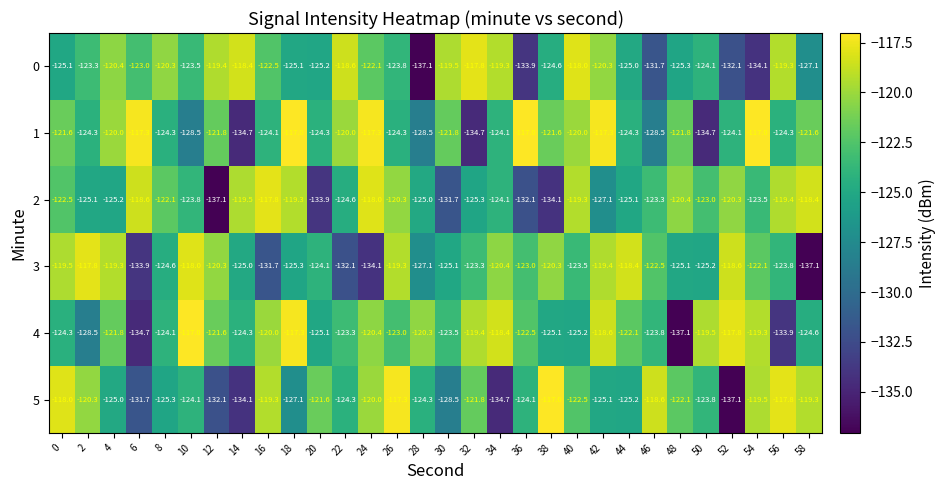

How many data points does each series have?

30